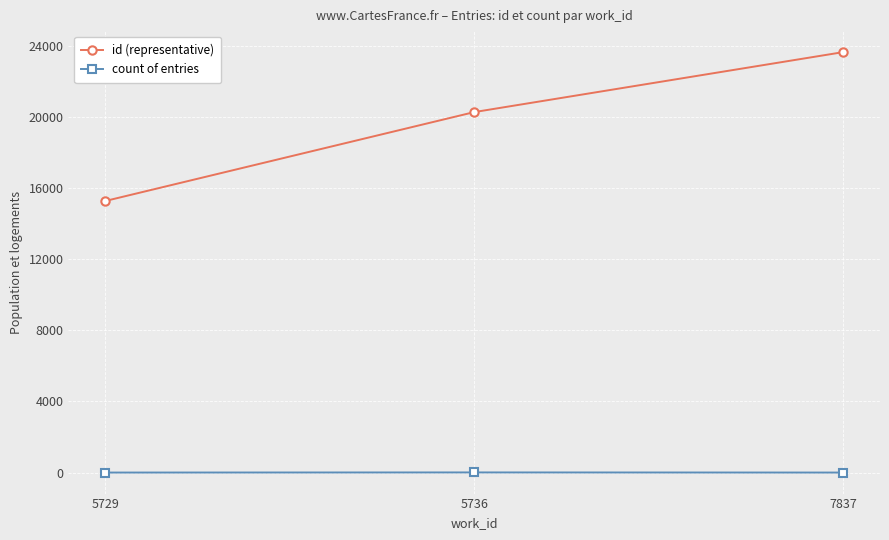

What is the value of the id (representative) point at the 1st from the left?

15268